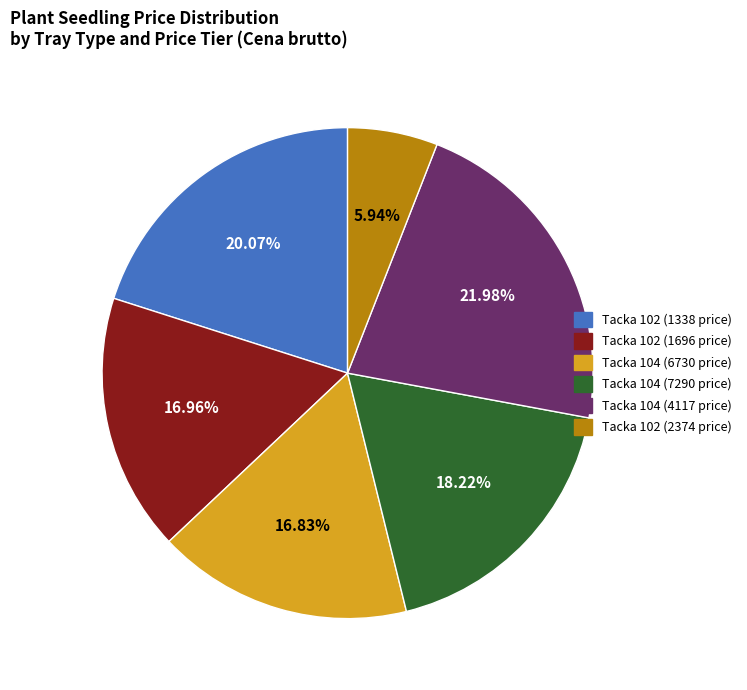

Is there a majority slice in this chart?

No